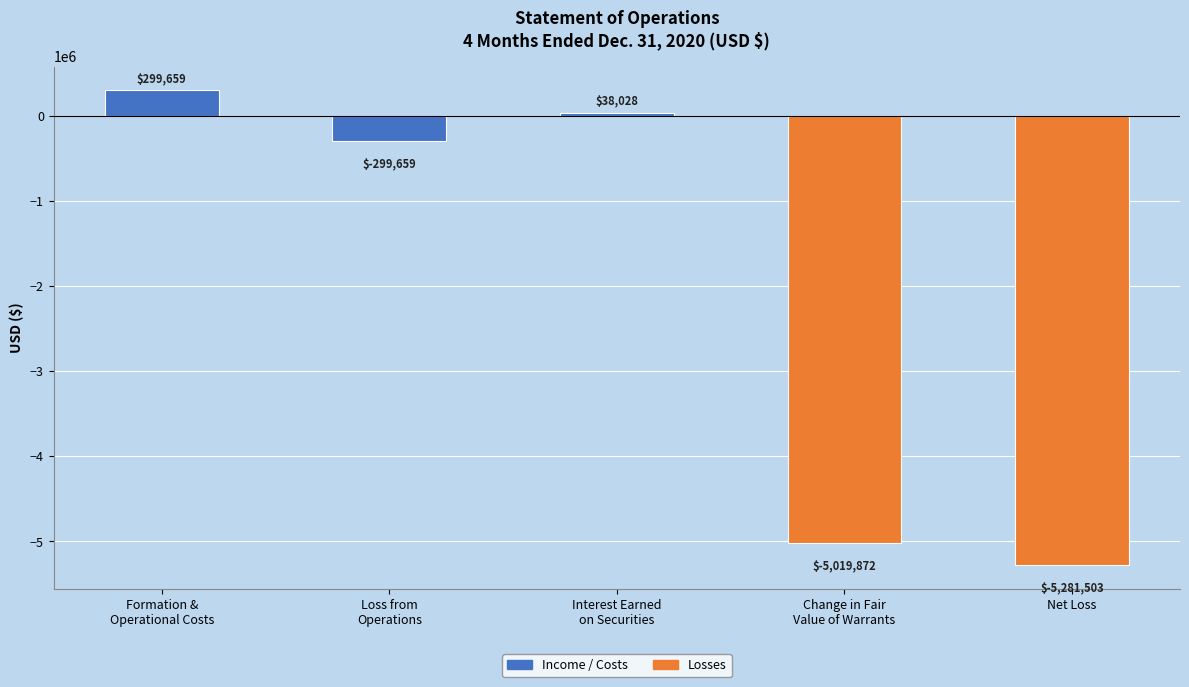

List the labels in order of value, smallest first.

Net Loss, Change in Fair
Value of Warrants, Loss from
Operations, Interest Earned
on Securities, Formation &
Operational Costs